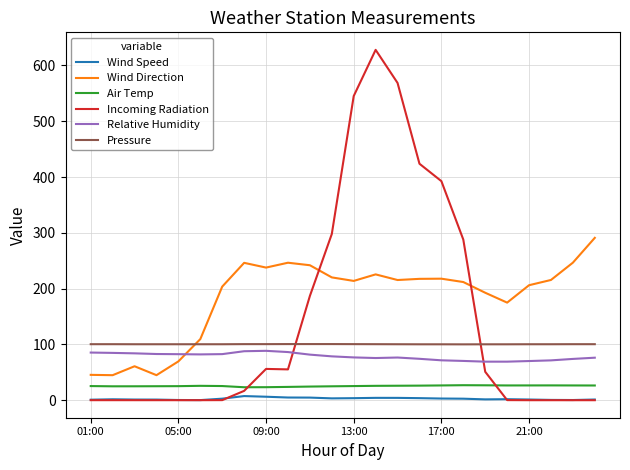

Which series has the largest total across all categories?

Wind Direction